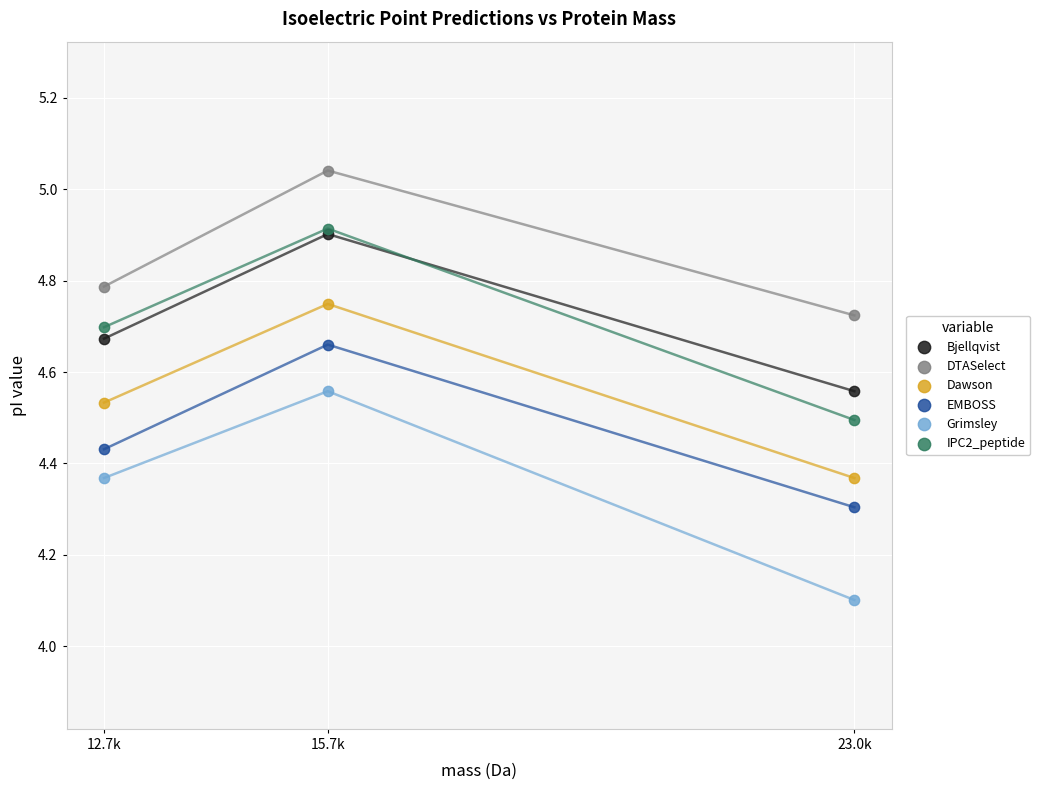

In the Grimsley series, what Y value is closest to 4?

4.1